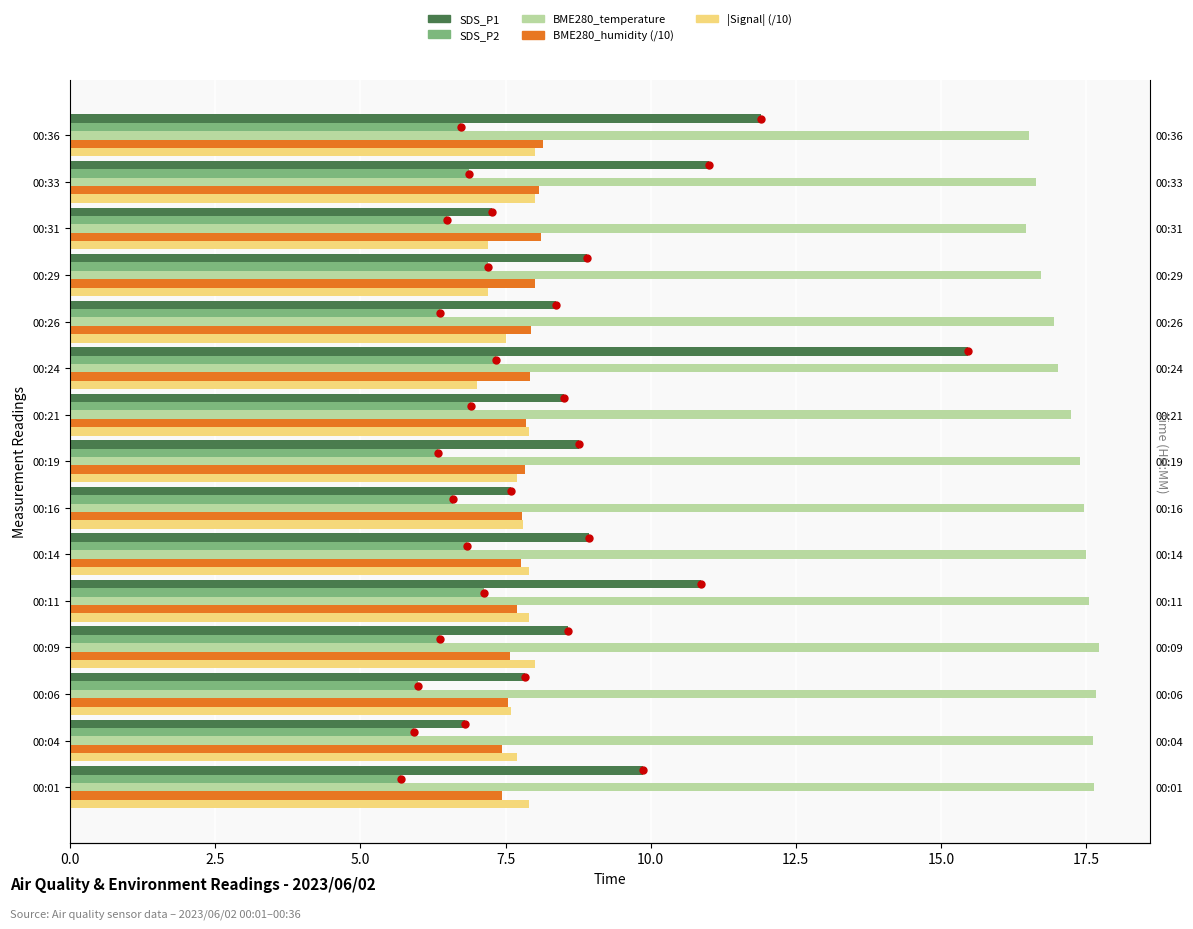

What are all the series names shown in the legend?

SDS_P1, SDS_P2, BME280_temperature, BME280_humidity (/10), |Signal| (/10)